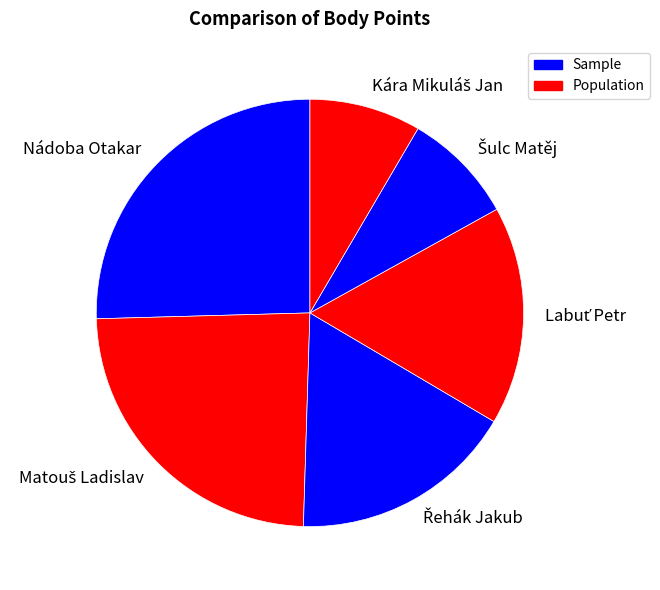

The Nádoba Otakar slice represents 25% of the pie. True or false?

True